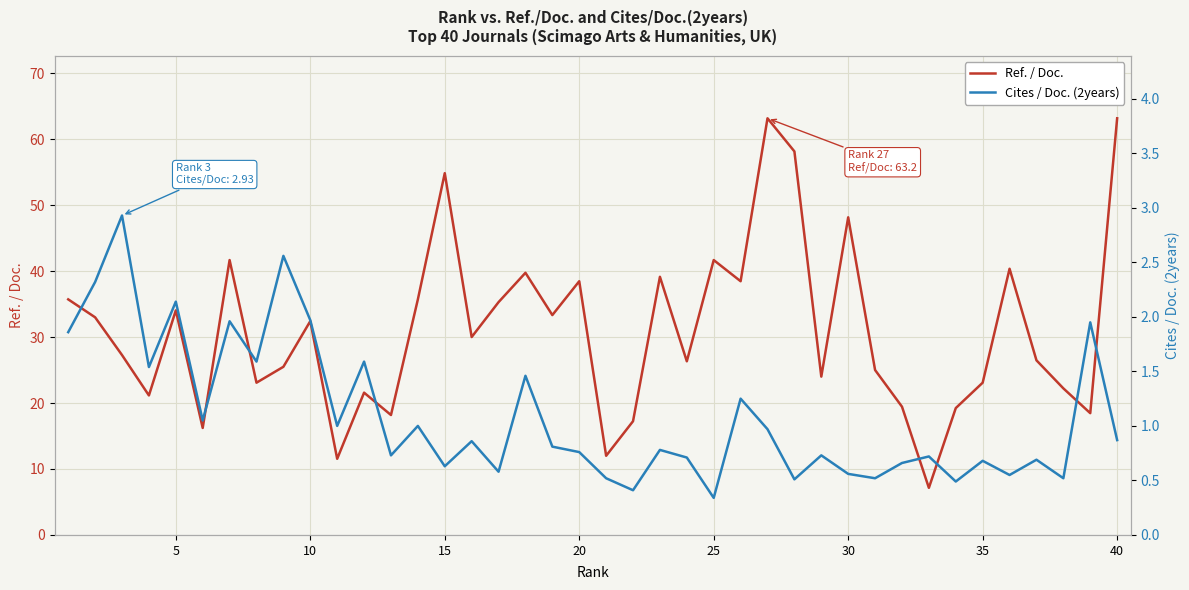

What is the minimum value for Ref. / Doc.?

7.1